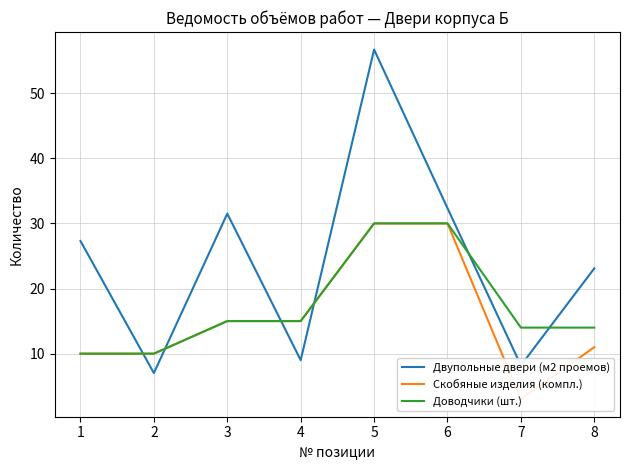

How many intersections are there between Доводчики (шт.) and Двупольные двери (м2 проемов)?

6